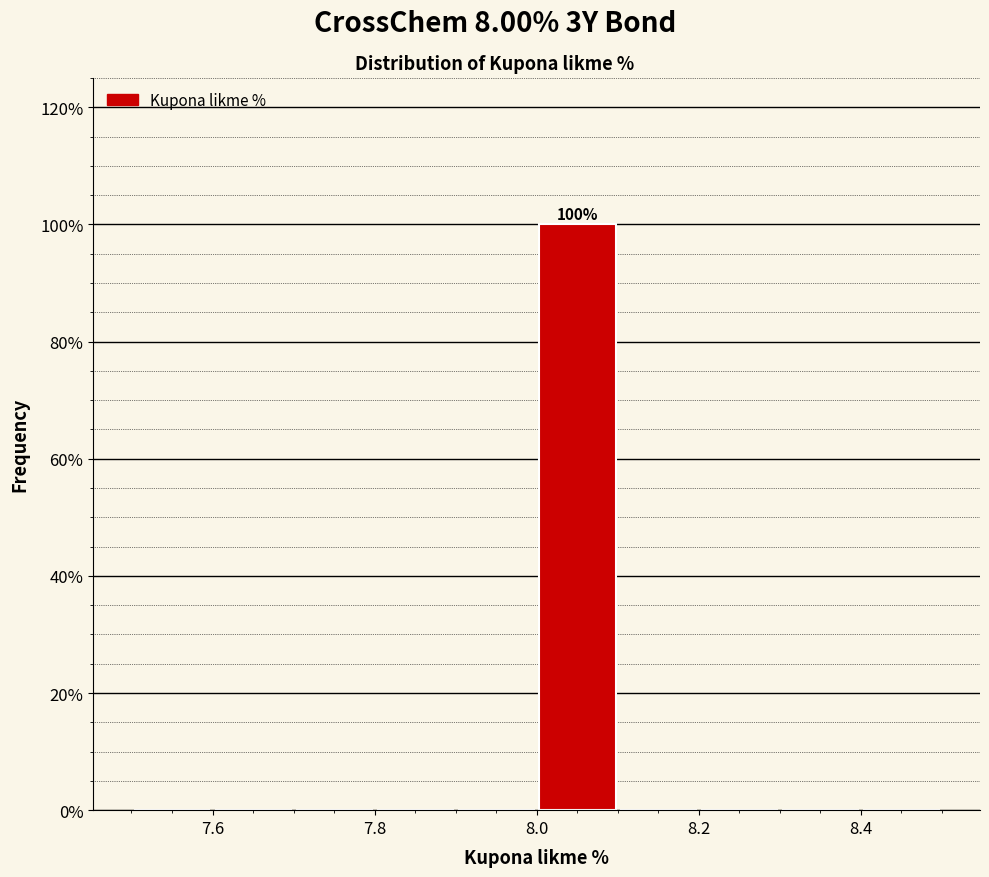

Which range on the x-axis has the tallest bar?

8.0 to 8.1